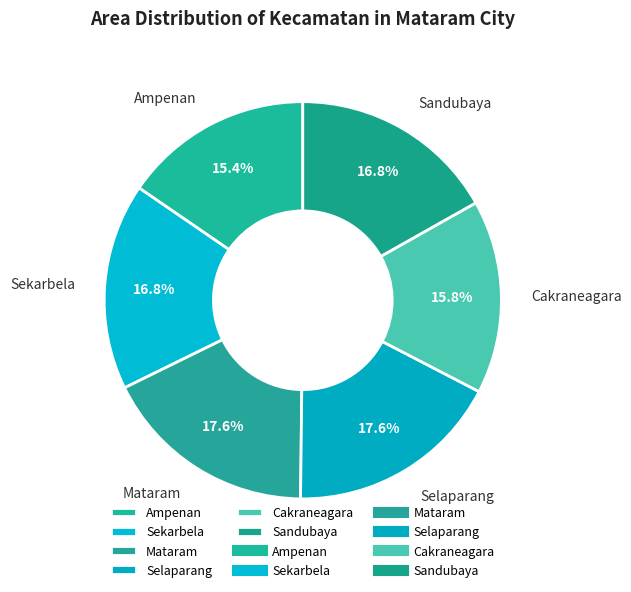

The Mataram slice represents 18% of the pie. True or false?

True